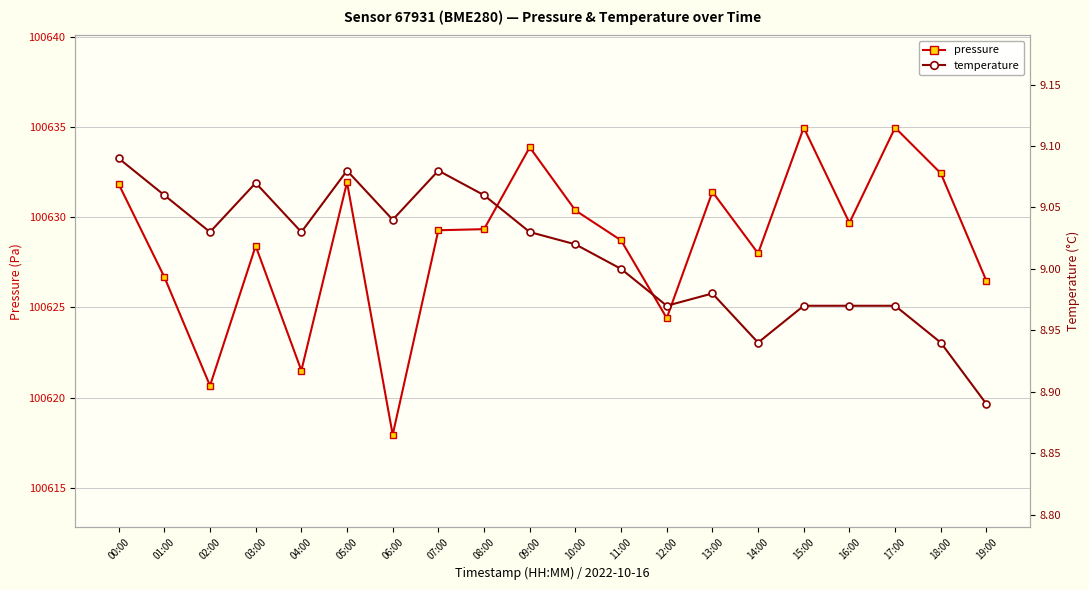

Which category has the highest value in the pressure series?

15:00